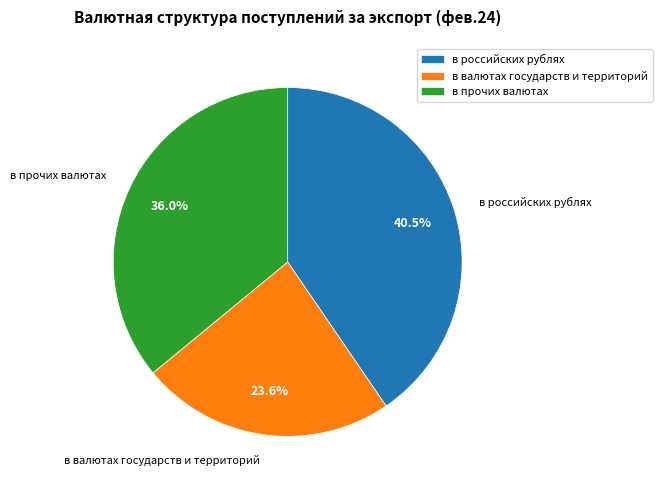

Is it true that в прочих валютах is 36% of the pie?

True